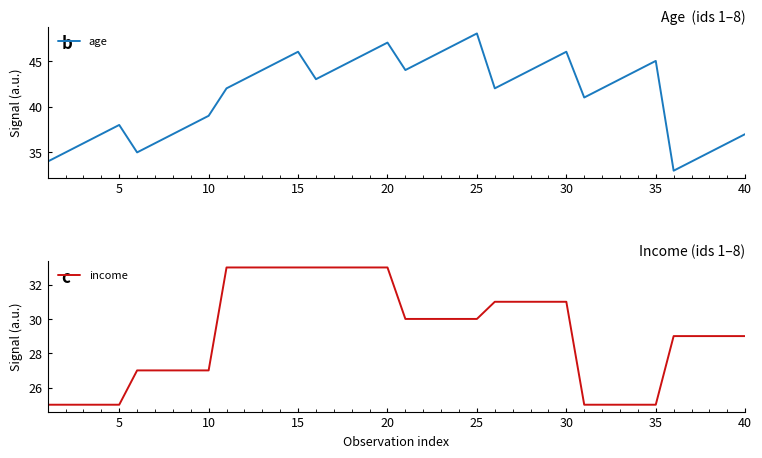

Which series has the largest total across all categories?

age